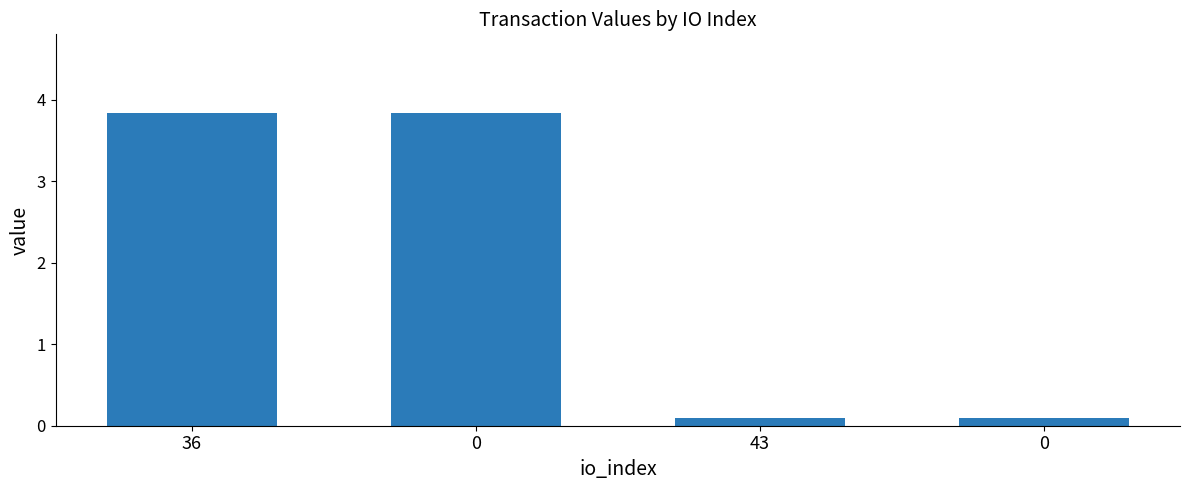

What is the sum of the values at 43 and 0?

3.9